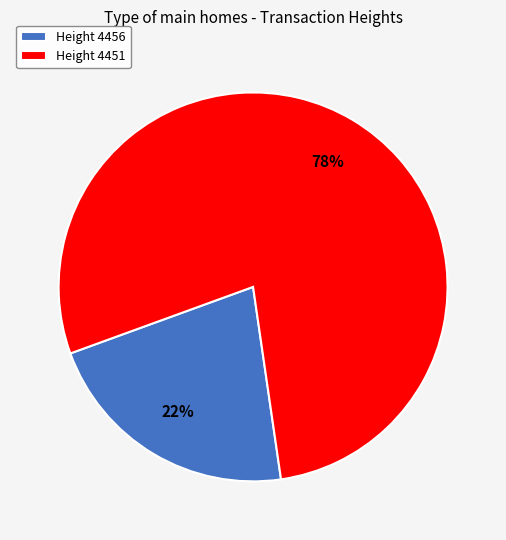

Count the number of slices in the pie.

2